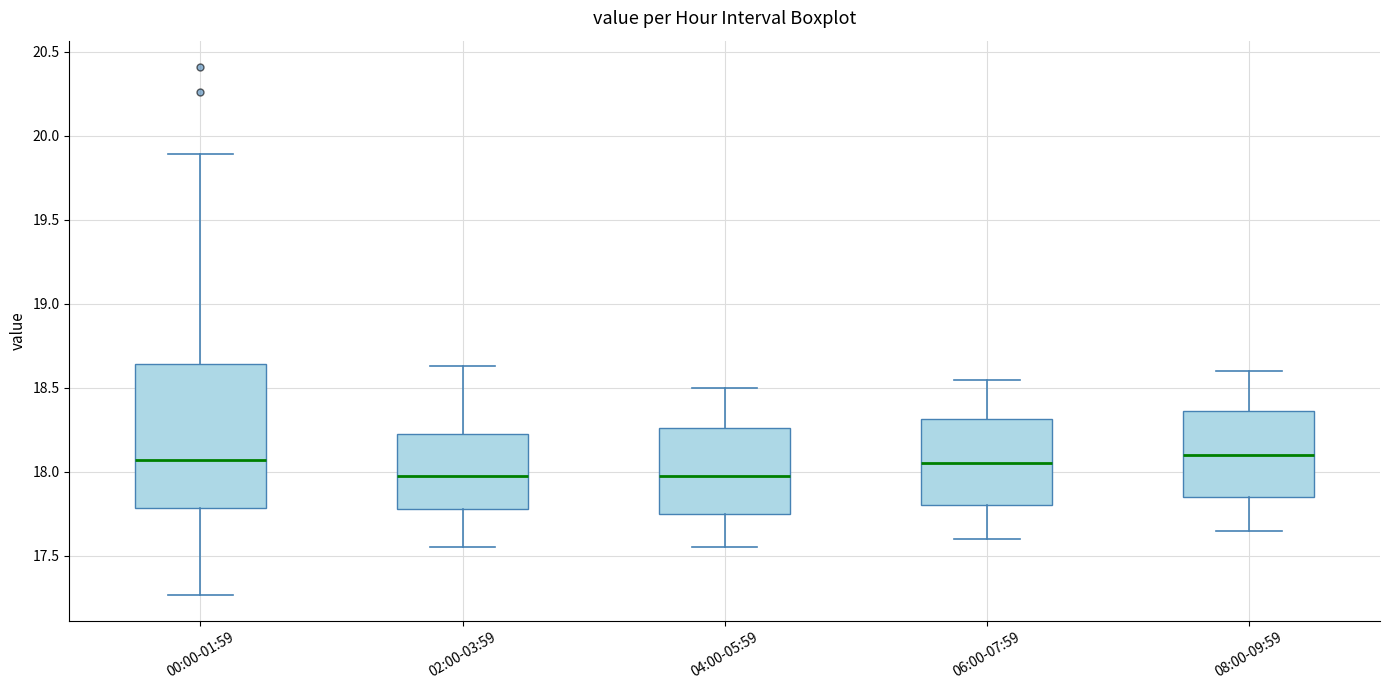

Comparing the boxes themselves (not the whiskers), which one is the tallest?

00:00-01:59